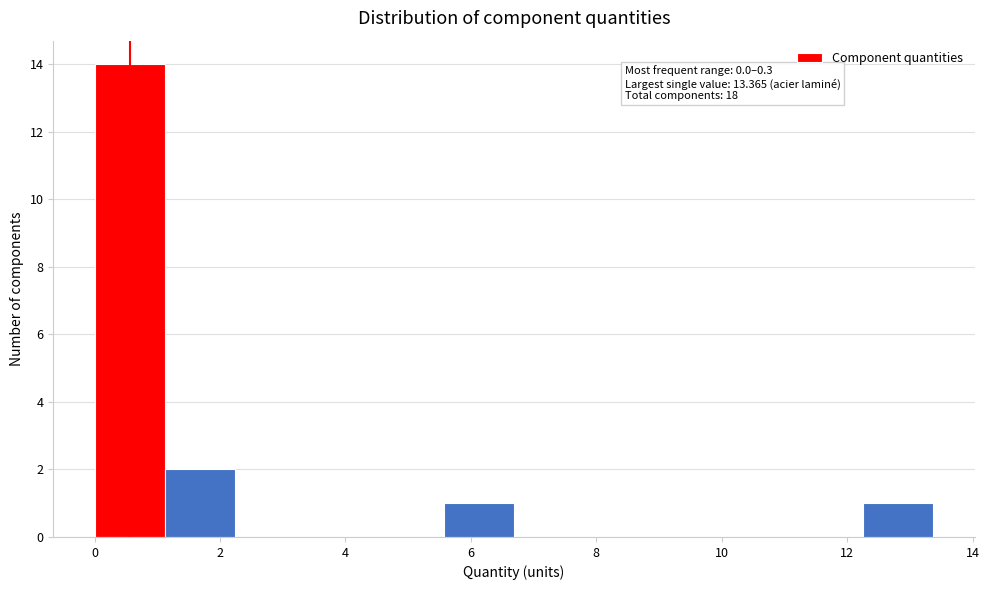

Over which range of the x-axis is the bar tallest?

0.0 to 1.2